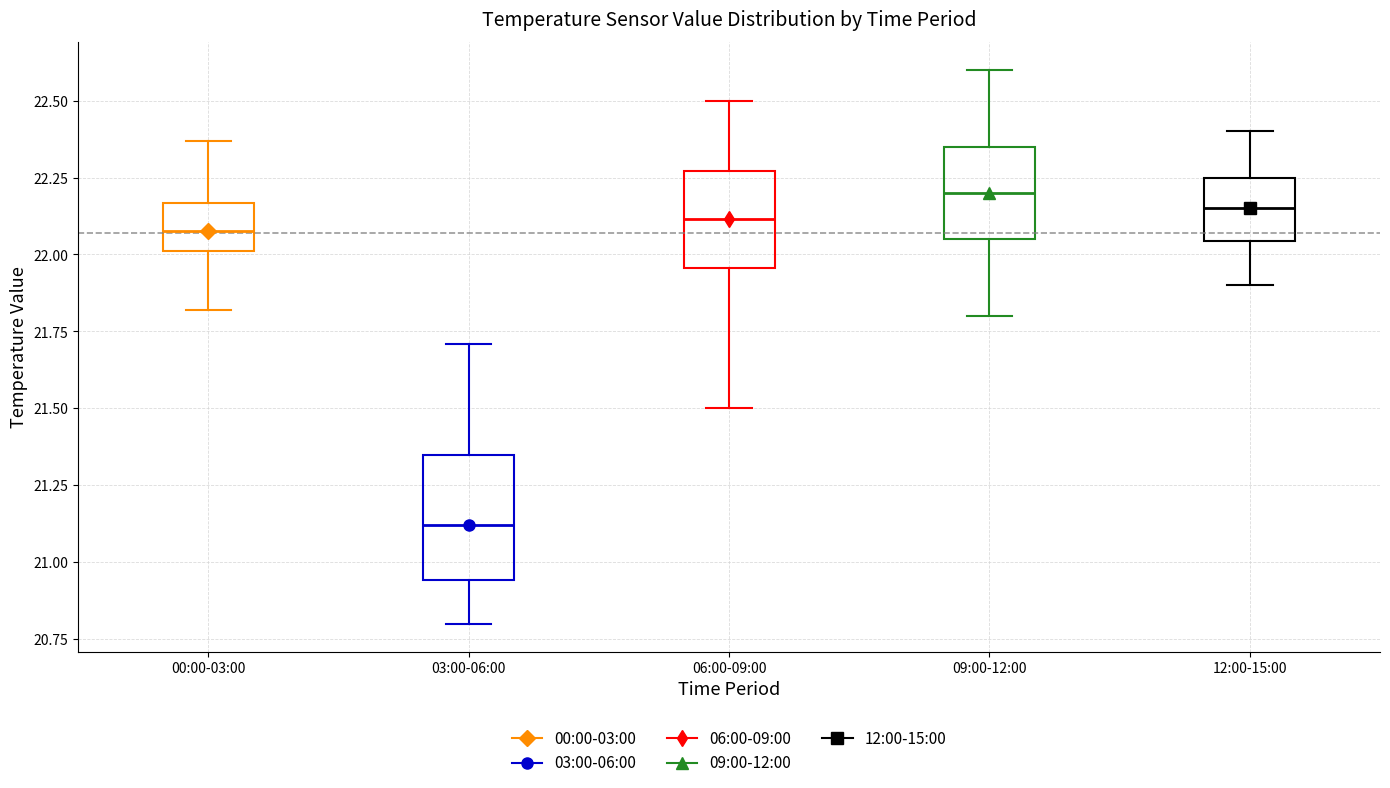

Which box's median line is the highest?

09:00-12:00